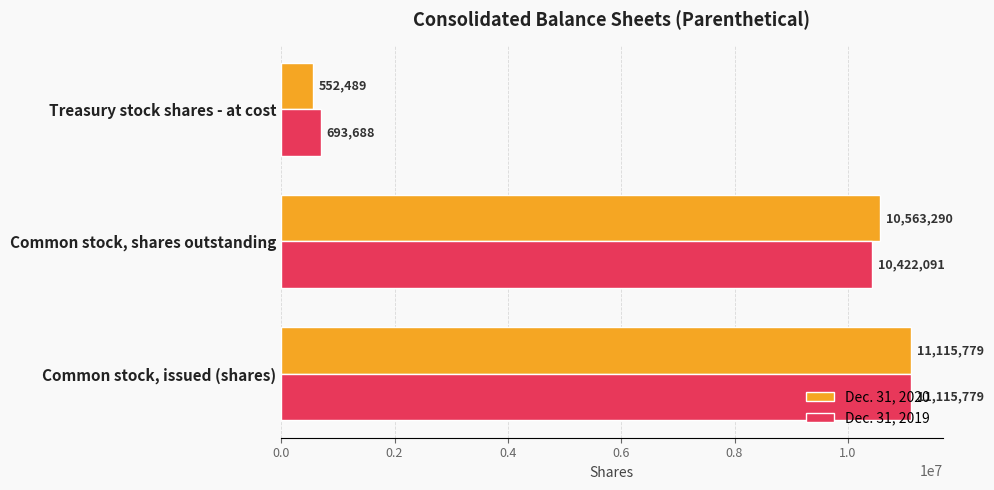

At which label is Dec. 31, 2019 closest to 5904733?

Common stock, shares outstanding